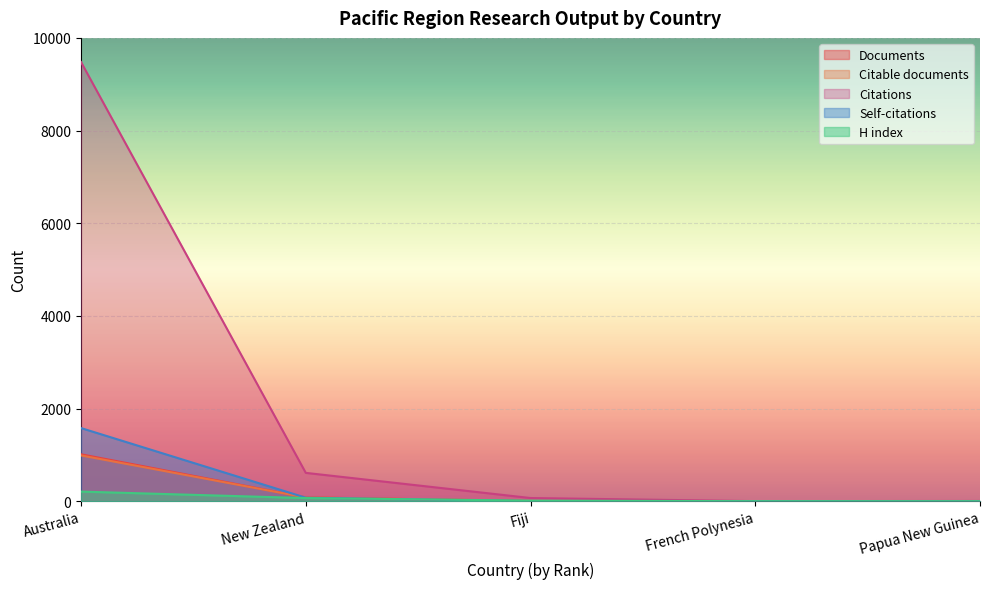

Is it true that Documents equals 84 at New Zealand?

True